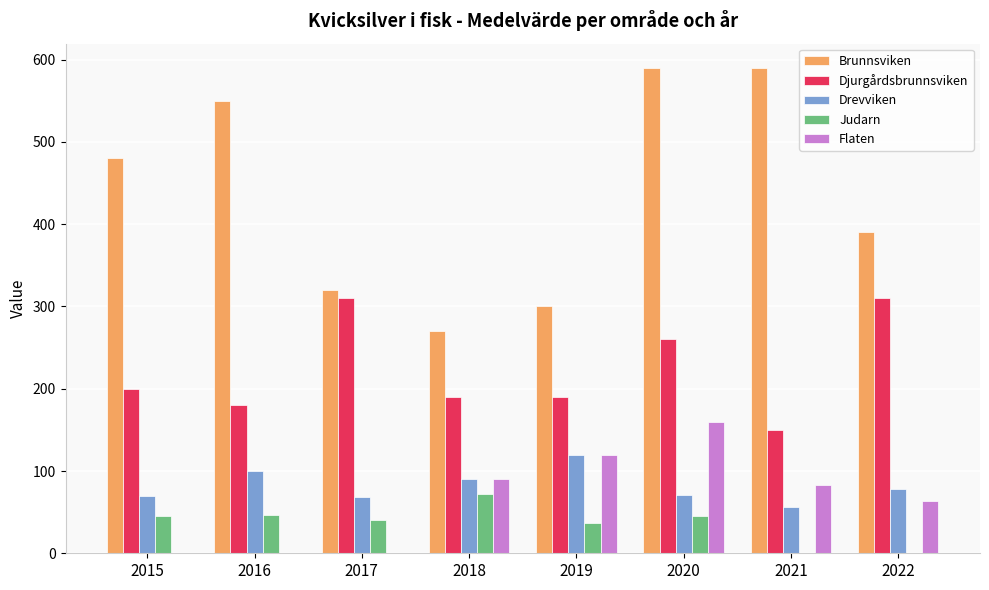

How many groups of bars are there?

8